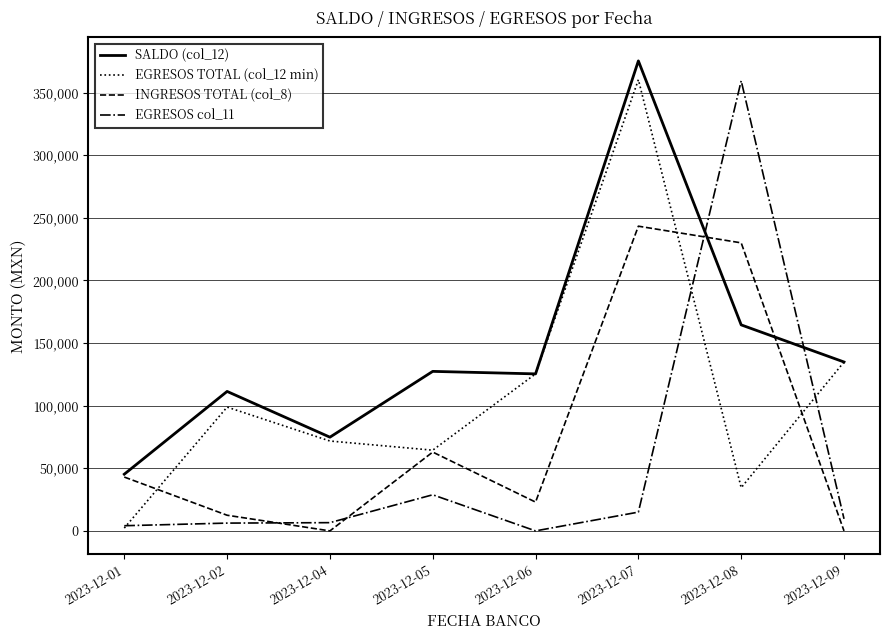

How many lines are shown in the chart?

4